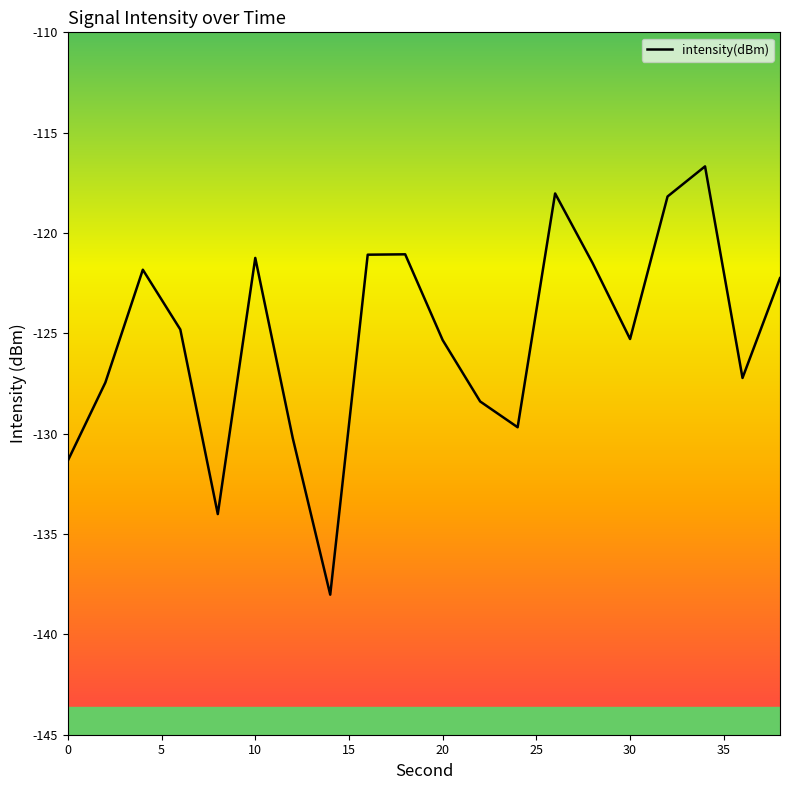

What is the smallest value displayed?

-138.0